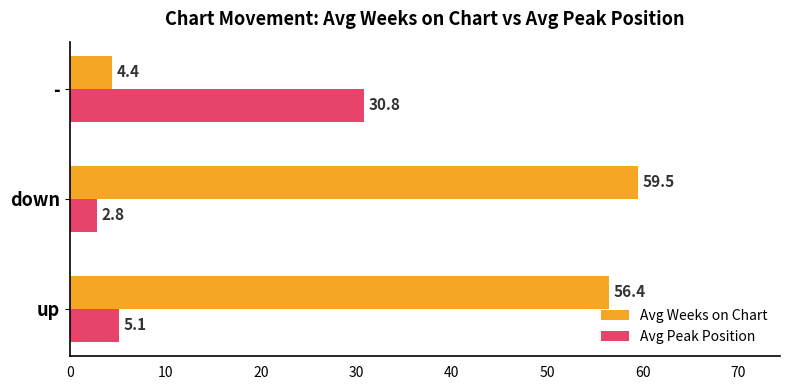

The value of Avg Weeks on Chart at up is 56.4. True or false?

True